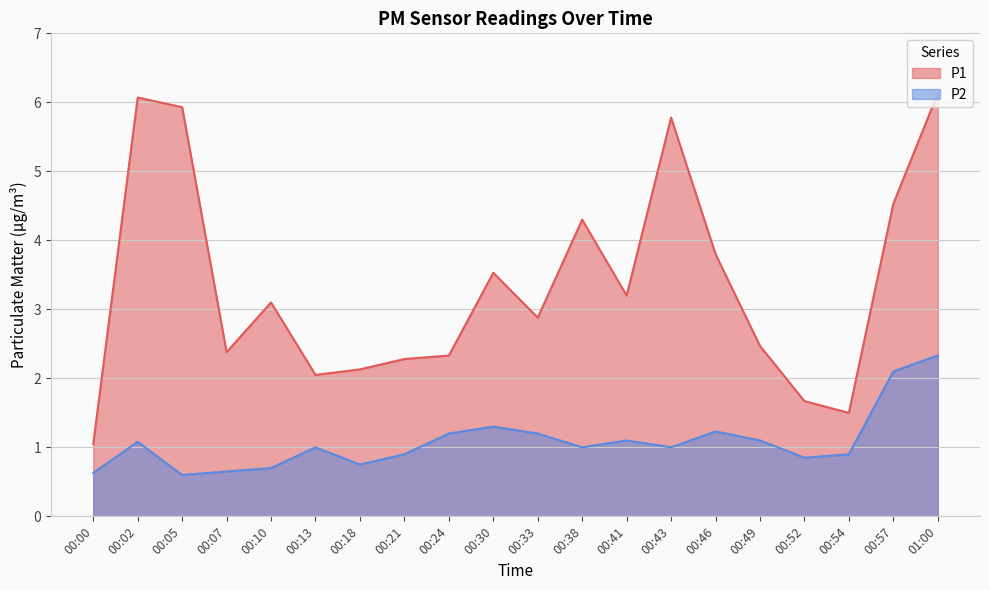

What is the label of the 7th point from the right?

00:43